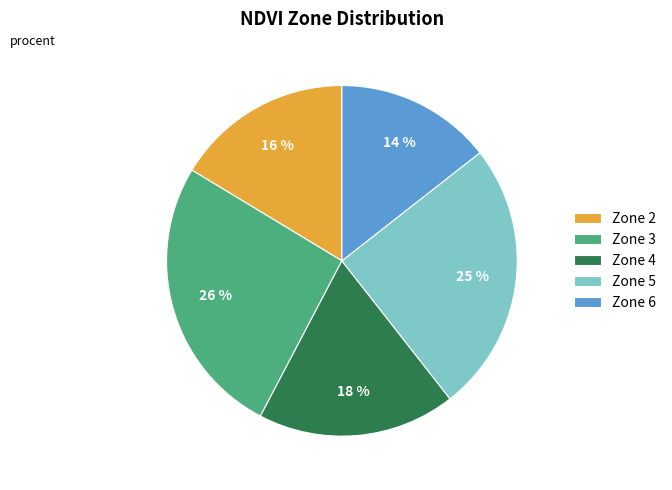

Is there any slice that represents more than half of the pie?

No